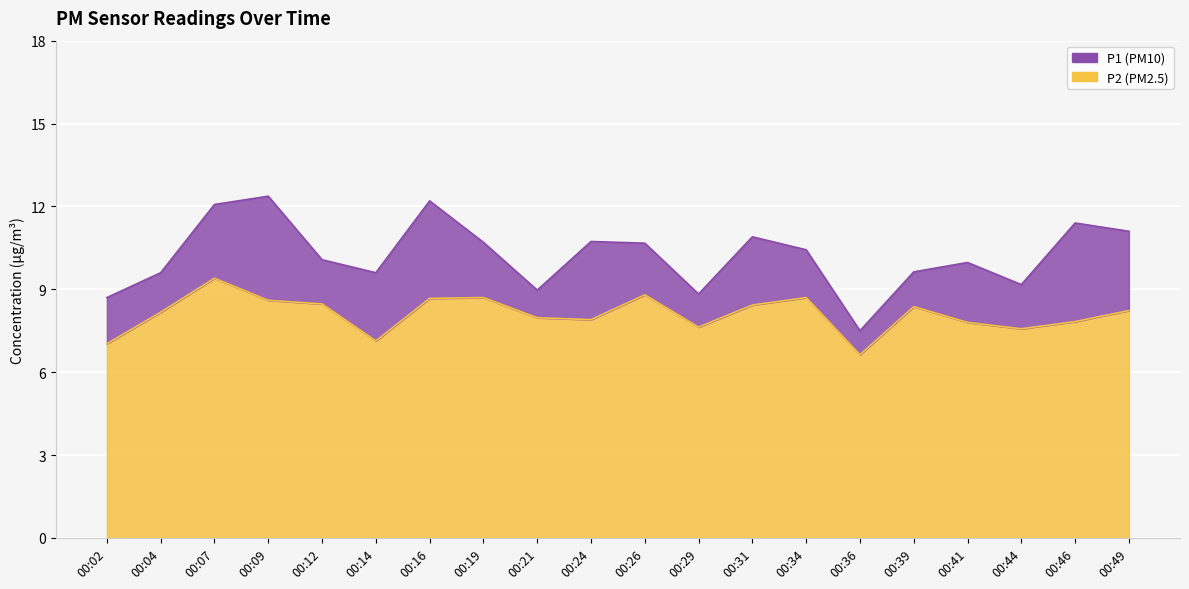

Reading left to right, what are all the values shown in this chart?

P1: 00:02=8.7	00:04=9.6	00:07=12.1	00:09=12.4	00:12=10.1	00:14=9.6	00:16=12.2	00:19=10.7	00:21=9.0	00:24=10.7	00:26=10.7	00:29=8.8	00:31=10.9	00:34=10.4	00:36=7.5	00:39=9.6	00:41=10.0	00:44=9.2	00:46=11.4	00:49=11.1
P2: 00:02=7.0	00:04=8.2	00:07=9.4	00:09=8.6	00:12=8.5	00:14=7.1	00:16=8.7	00:19=8.7	00:21=8.0	00:24=7.9	00:26=8.8	00:29=7.6	00:31=8.4	00:34=8.7	00:36=6.6	00:39=8.4	00:41=7.8	00:44=7.6	00:46=7.8	00:49=8.2